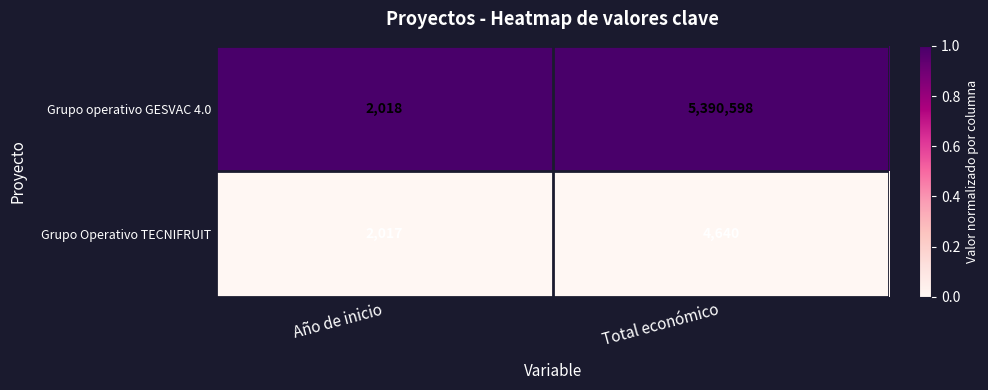

Rank the series by their maximum value, from highest to lowest.

Grupo operativo GESVAC 4.0, Grupo Operativo TECNIFRUIT